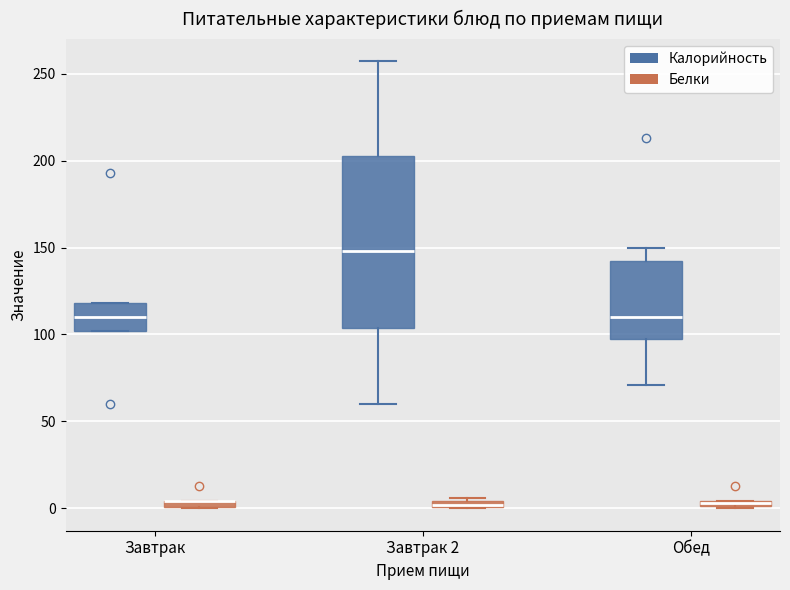

Comparing the boxes themselves (not the whiskers), which one is the tallest?

Завтрак 2 (Калорийность)